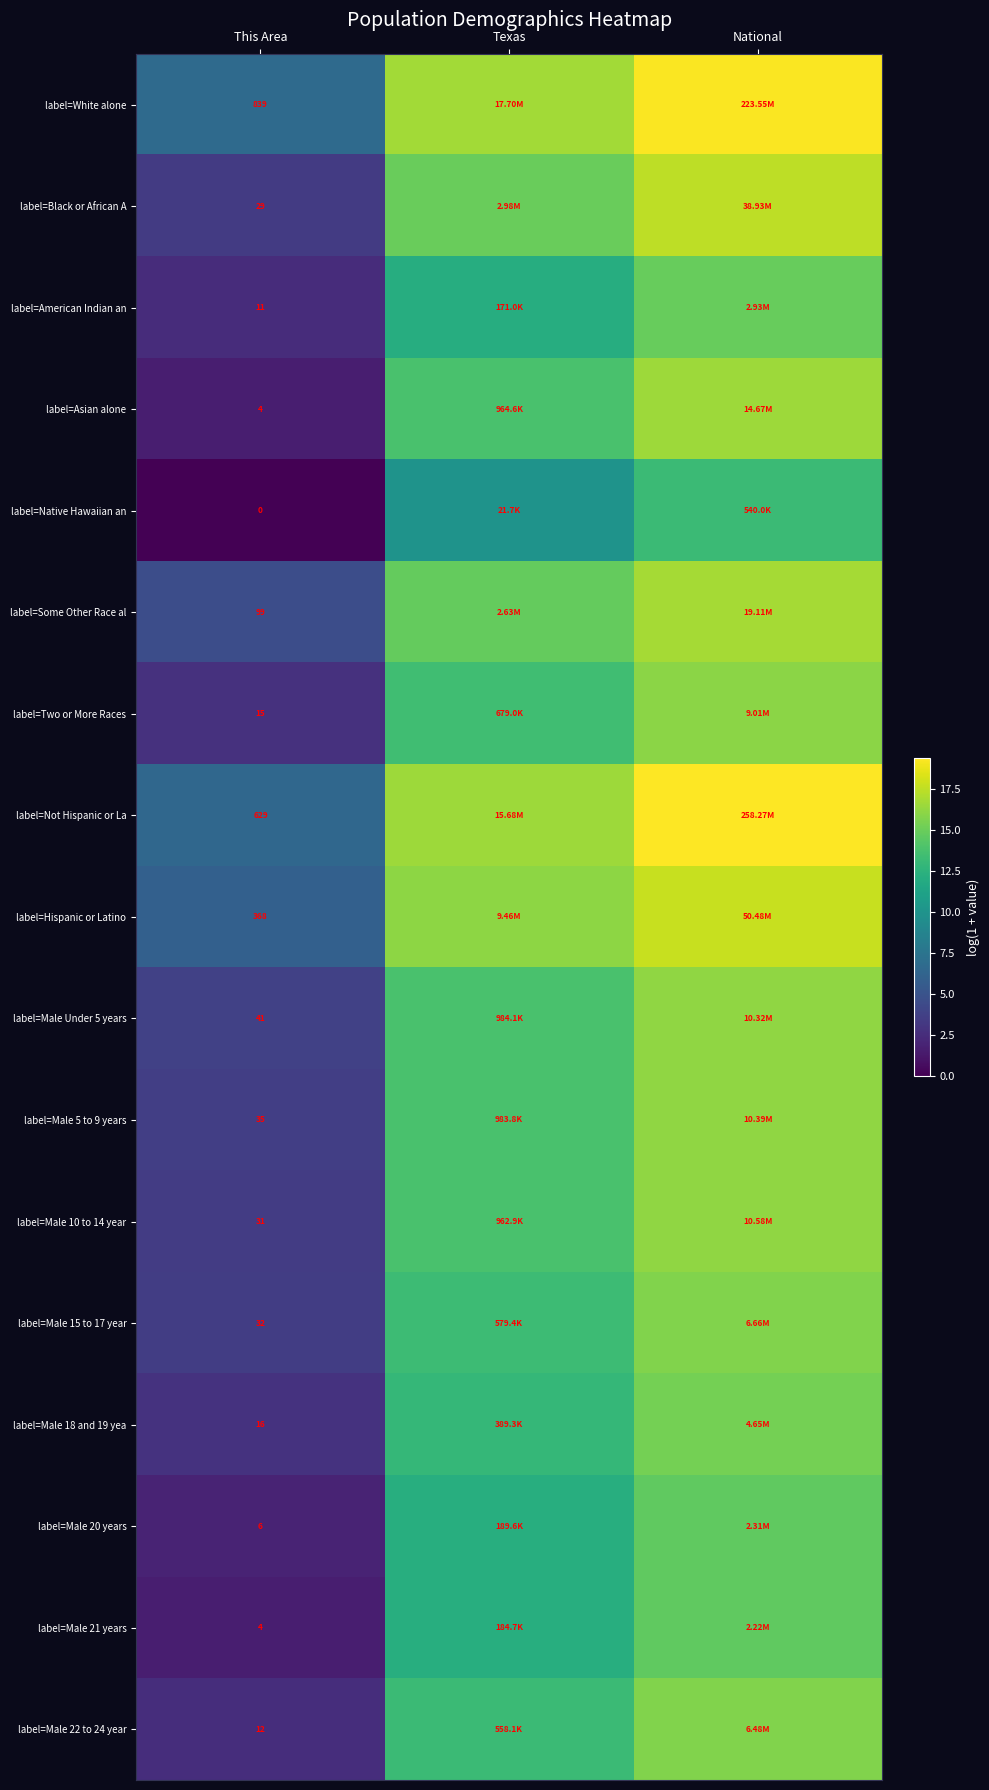

Where does the label=Male 18 and 19 yea series first go above 12?

Texas